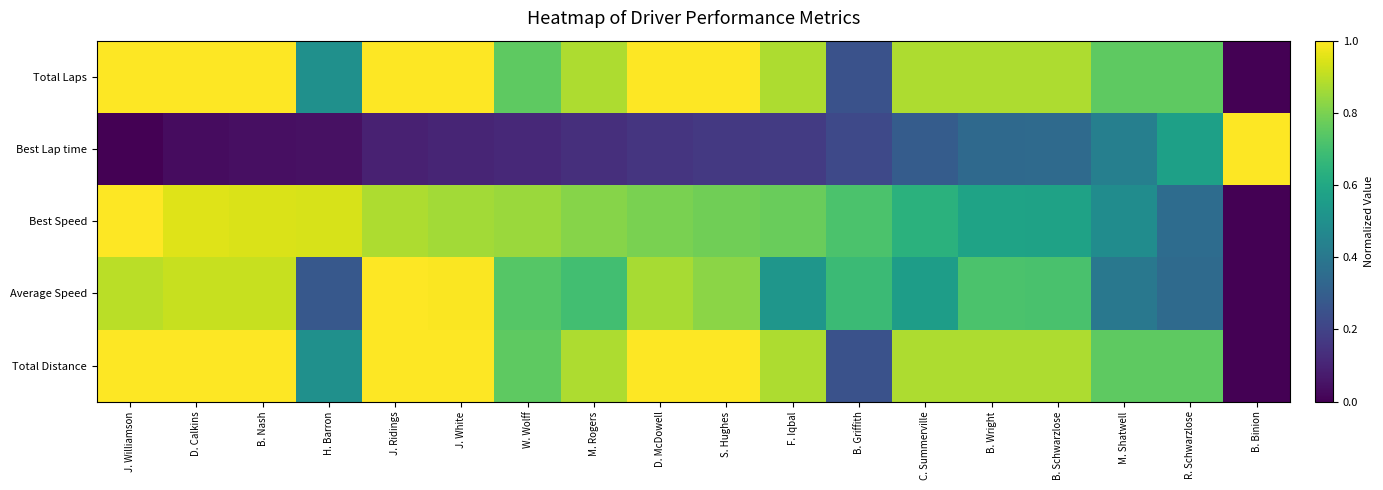

What is the difference between the highest and lowest values at D. McDowell?

0.8